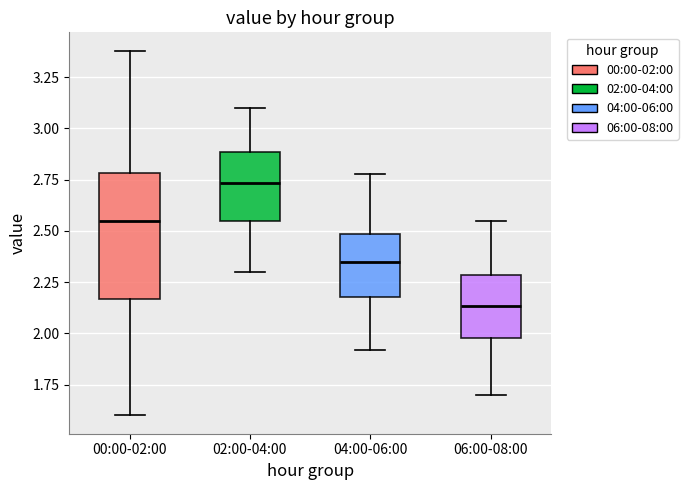

Which box's median line is the lowest?

06:00-08:00